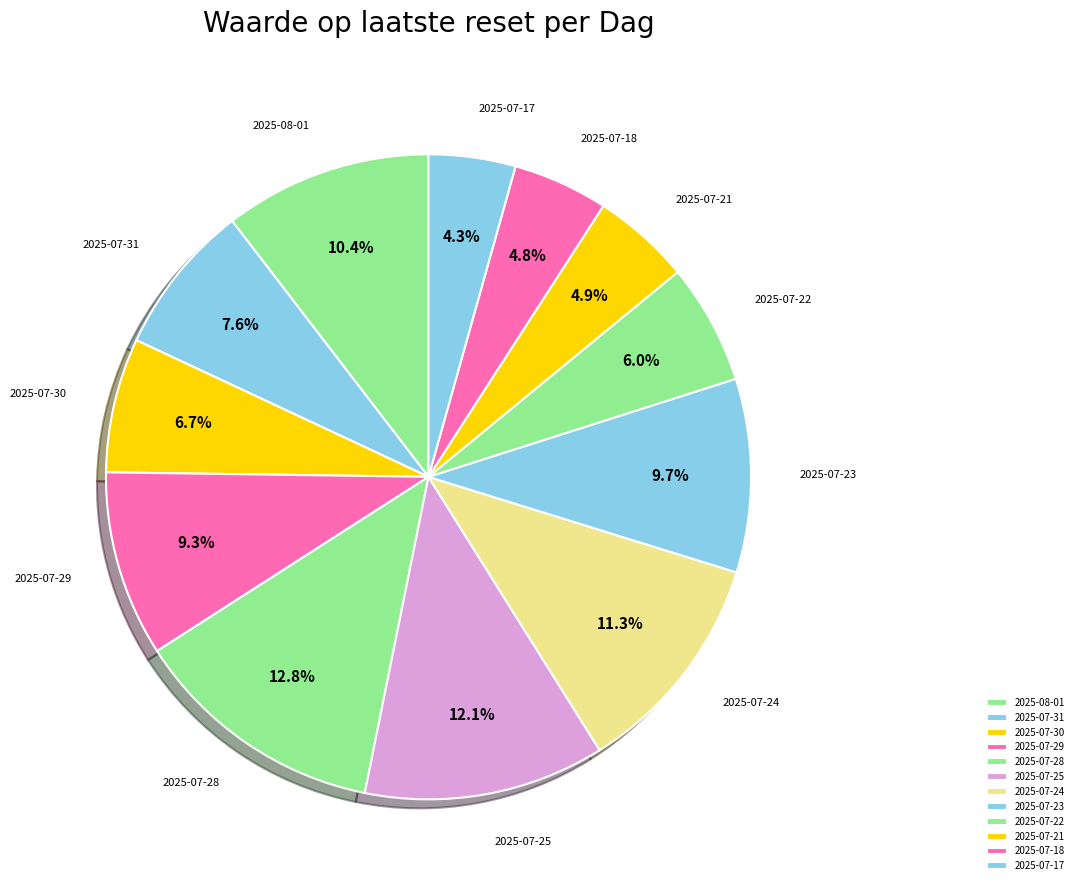

To the nearest percent, what portion does 2025-07-22 represent?

6%